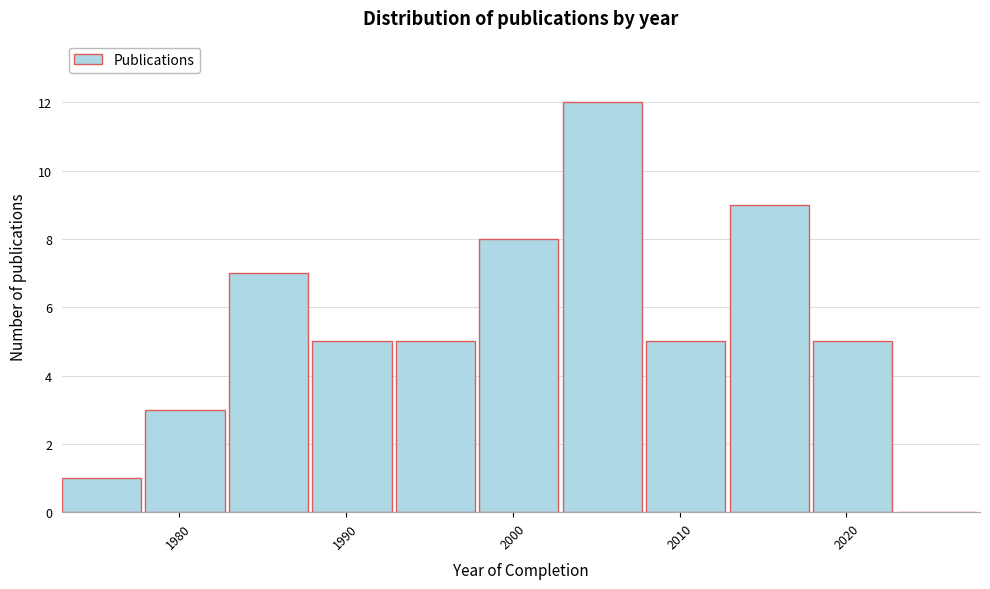

Reading left to right, transcribe this chart: for each bar, give the range it covers on the x-axis and its height. The values are not printed on the chart, so give them approximately, as read against the axis.

1973 to 1978: 1
1978 to 1983: 3
1983 to 1988: 7
1988 to 1993: 5
1993 to 1998: 5
1998 to 2003: 8
2003 to 2008: 12
2008 to 2013: 5
2013 to 2018: 9
2018 to 2023: 5
2023 to 2028: 0